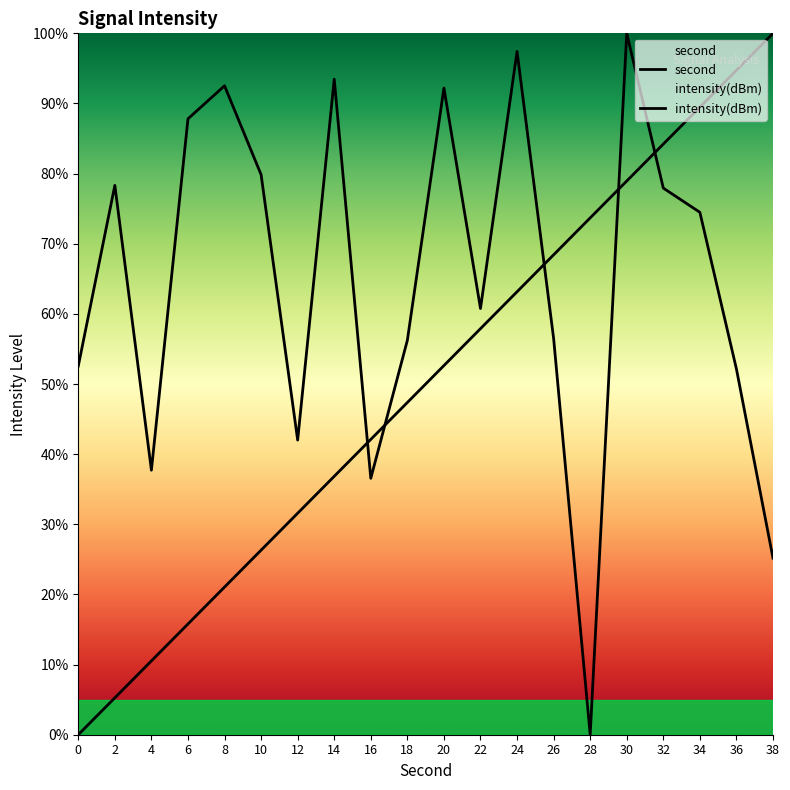

True or false: second has a value of 31.3 at 18.

False